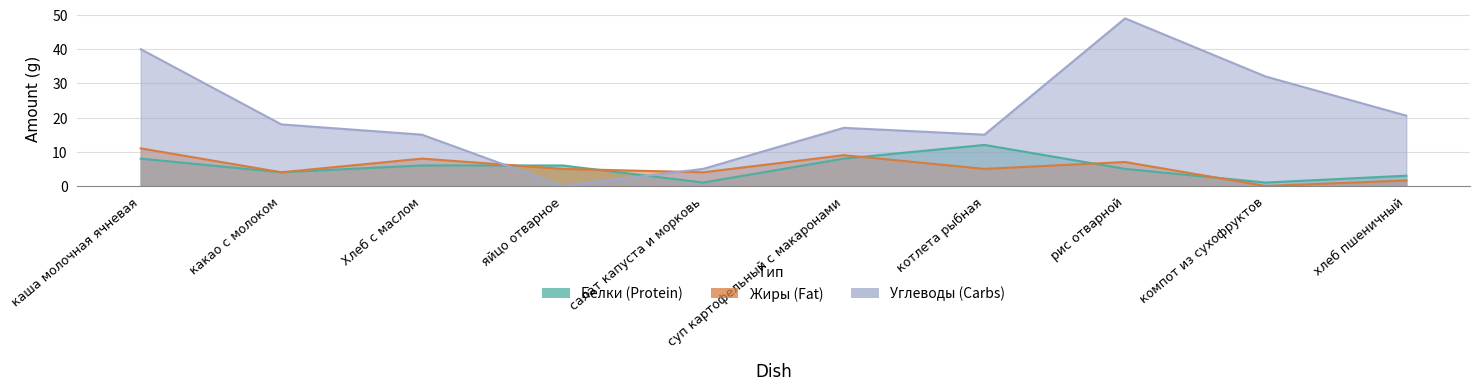

How many interior local valleys does the Белки series have?

3